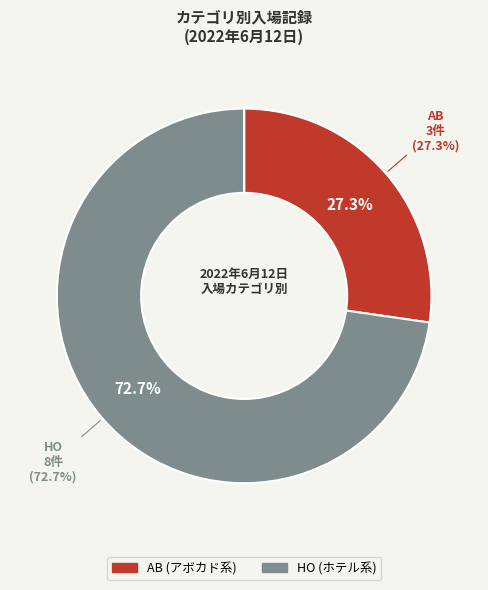

How many segments does this pie chart have?

2